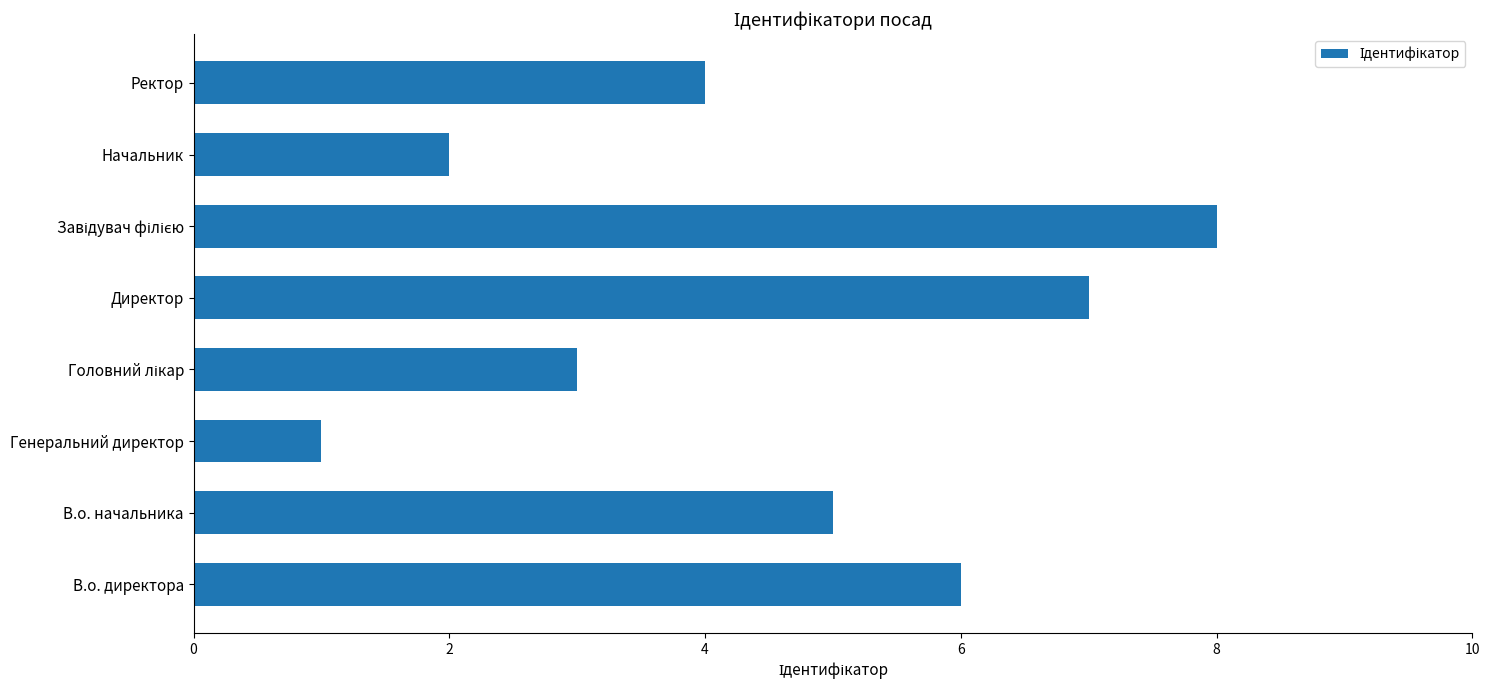

Reading bottom to top, what are all the values shown in this chart?

6	5	1	3	7	8	2	4